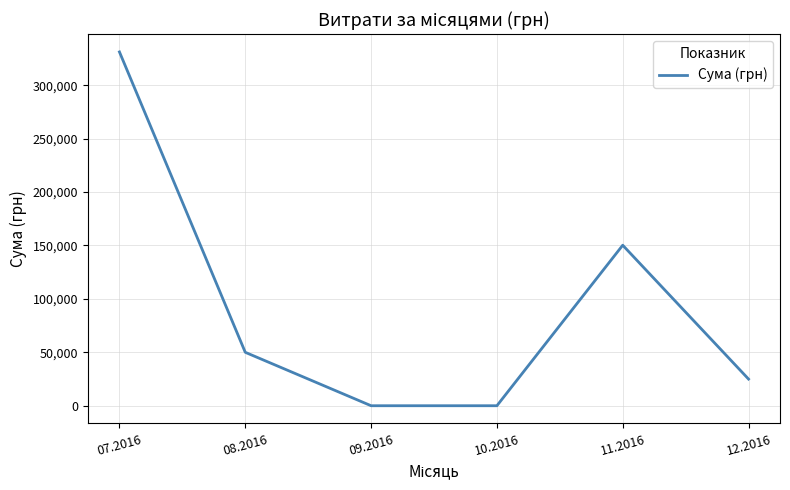

What is the change in value from 10.2016 to 12.2016?

+24941.0